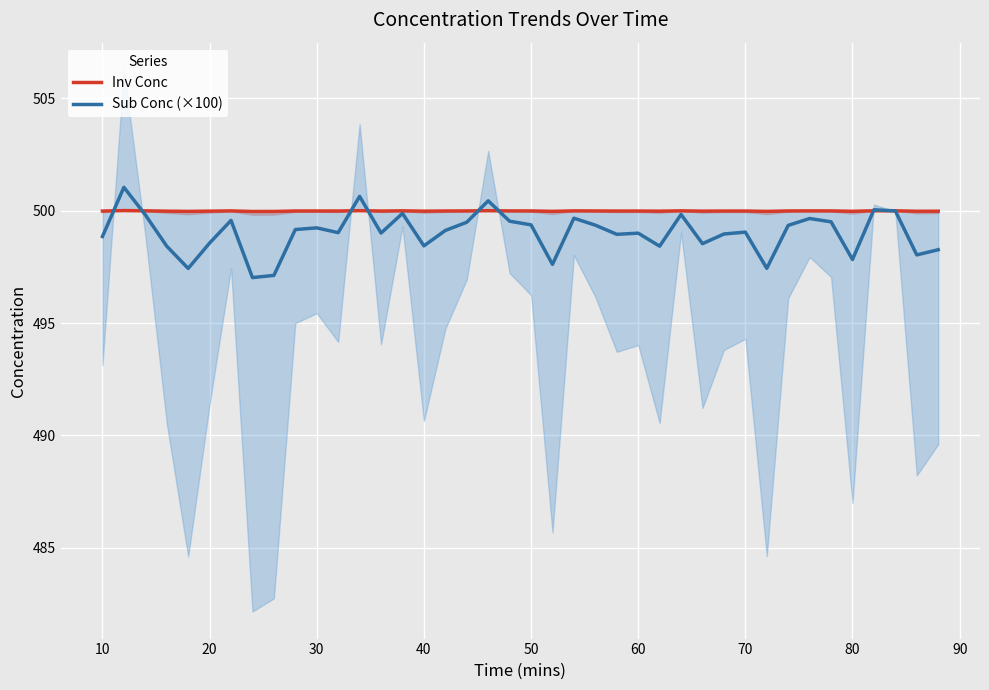

What is the minimum value for Inv Conc?

500.0